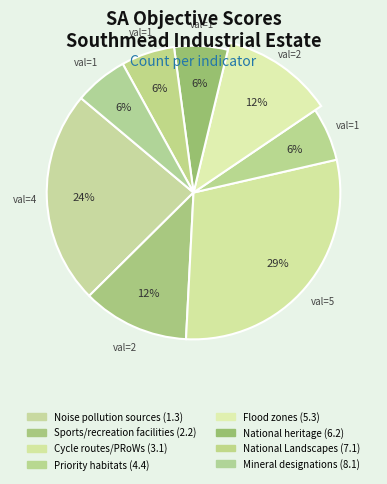

Approximately how many times larger is the value at Flood zones (5.3) compared to Cycle routes/PRoWs (3.1)?

0.4